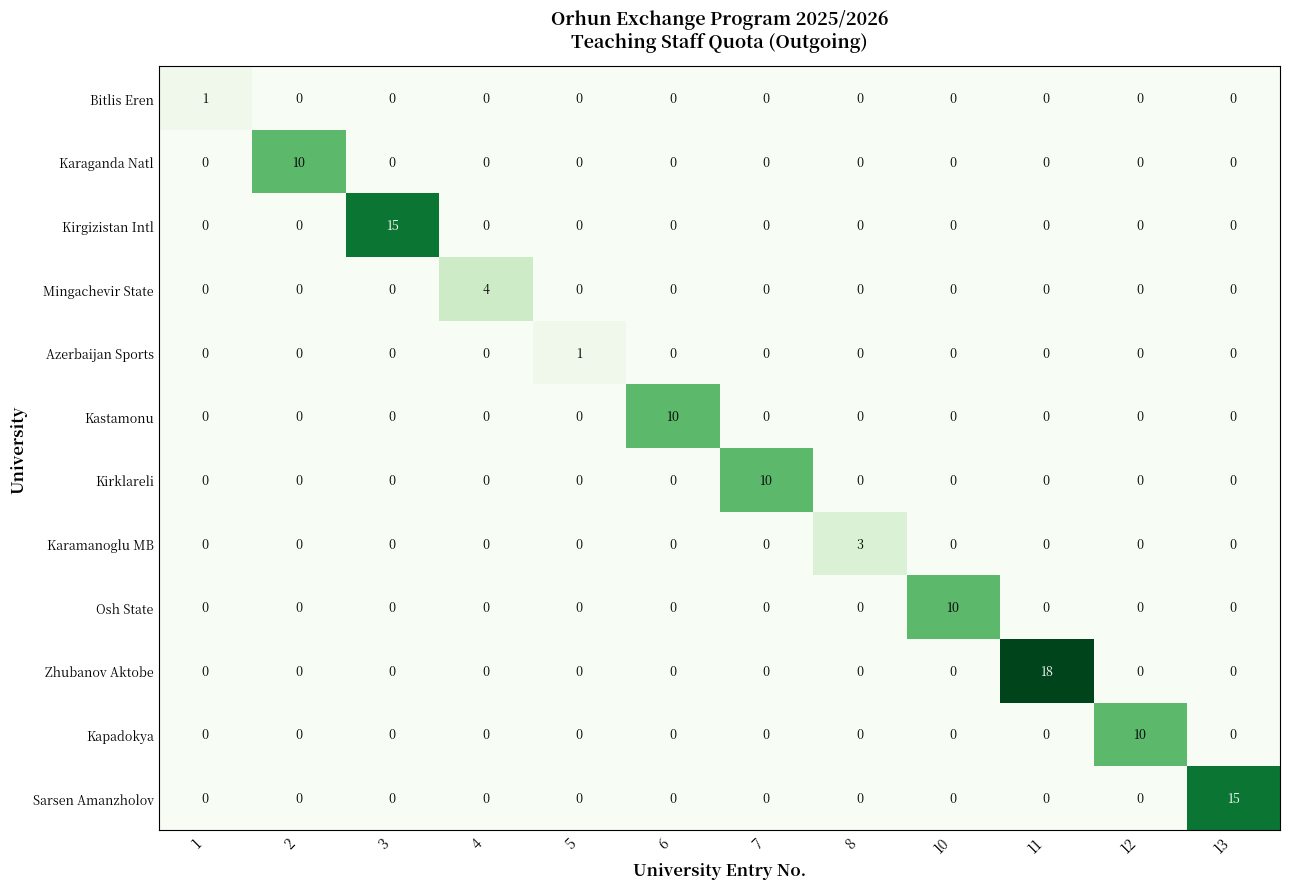

Which series has the largest range (max minus min)?

Zhubanov Aktobe